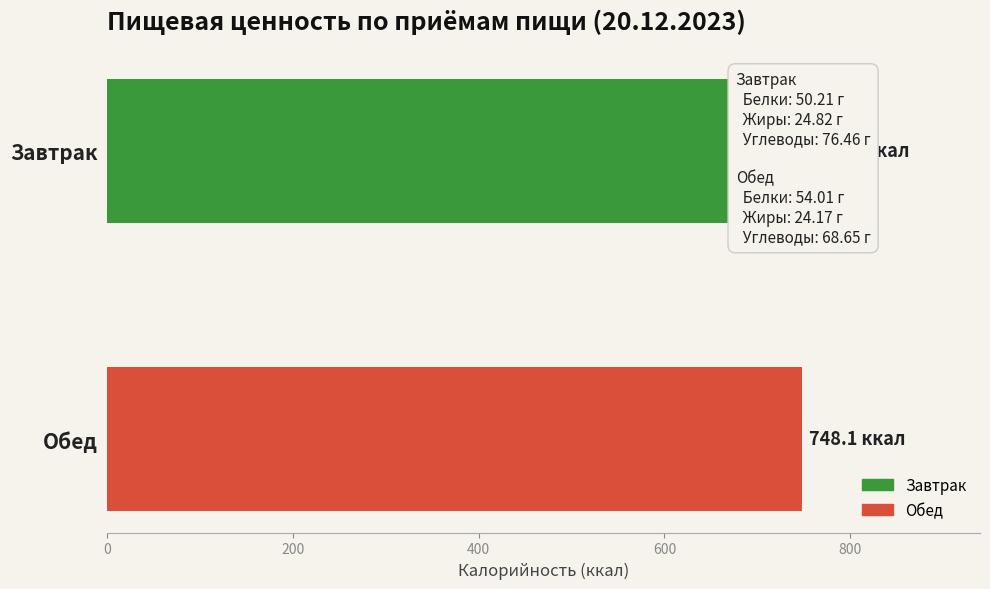

Reading right to left, what are all the values shown in this chart?

748.1	751.9